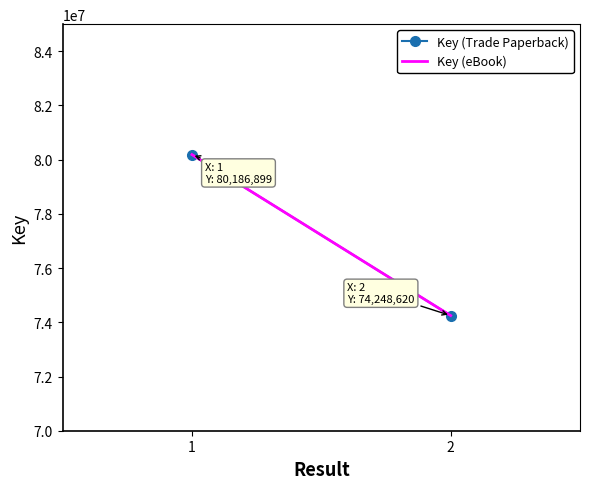

At which category does the chart reach its peak across all series?

1